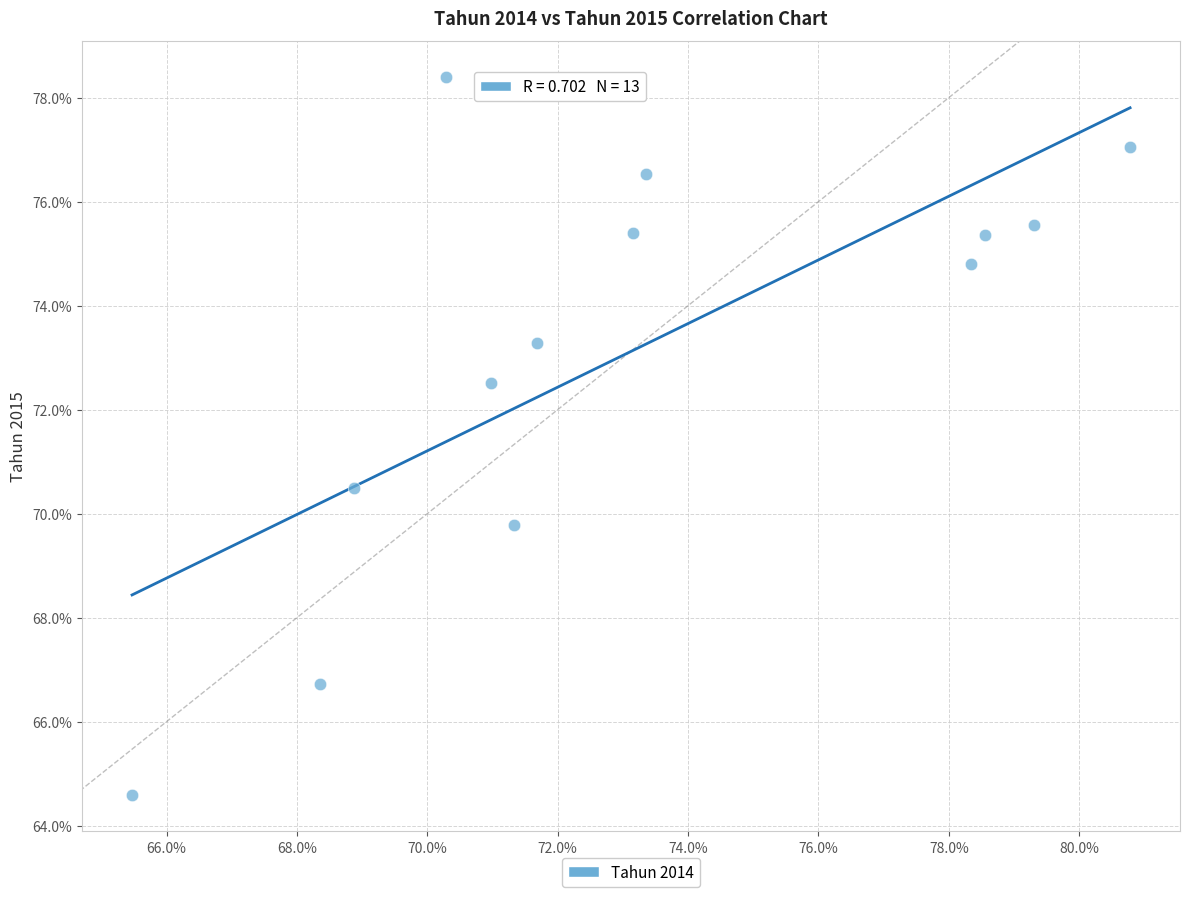

What is the range of X values (max minus min)?

15.3